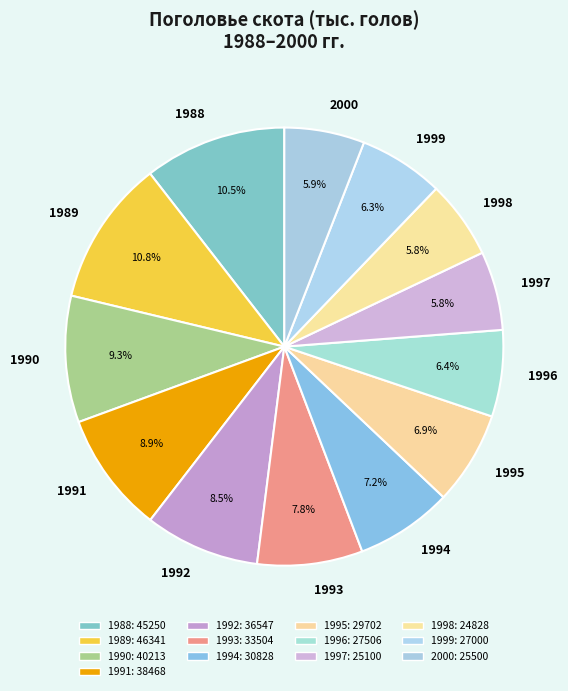

How much of the chart is everything except 1994?

92.8%